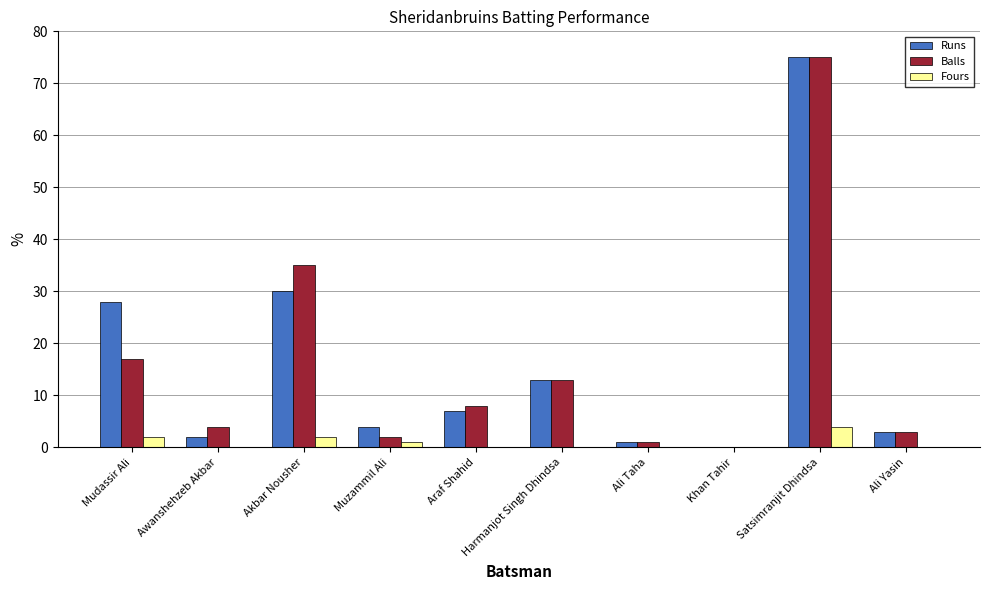

Is it true that Runs equals 39 at Mudassir Ali?

False